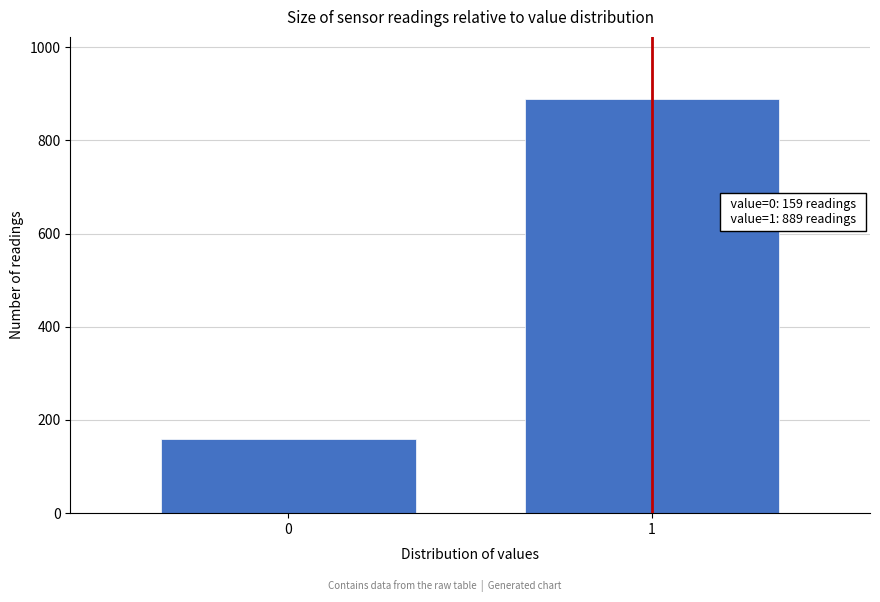

Reading right to left, extract all data points from this chart.

1=889	0=159